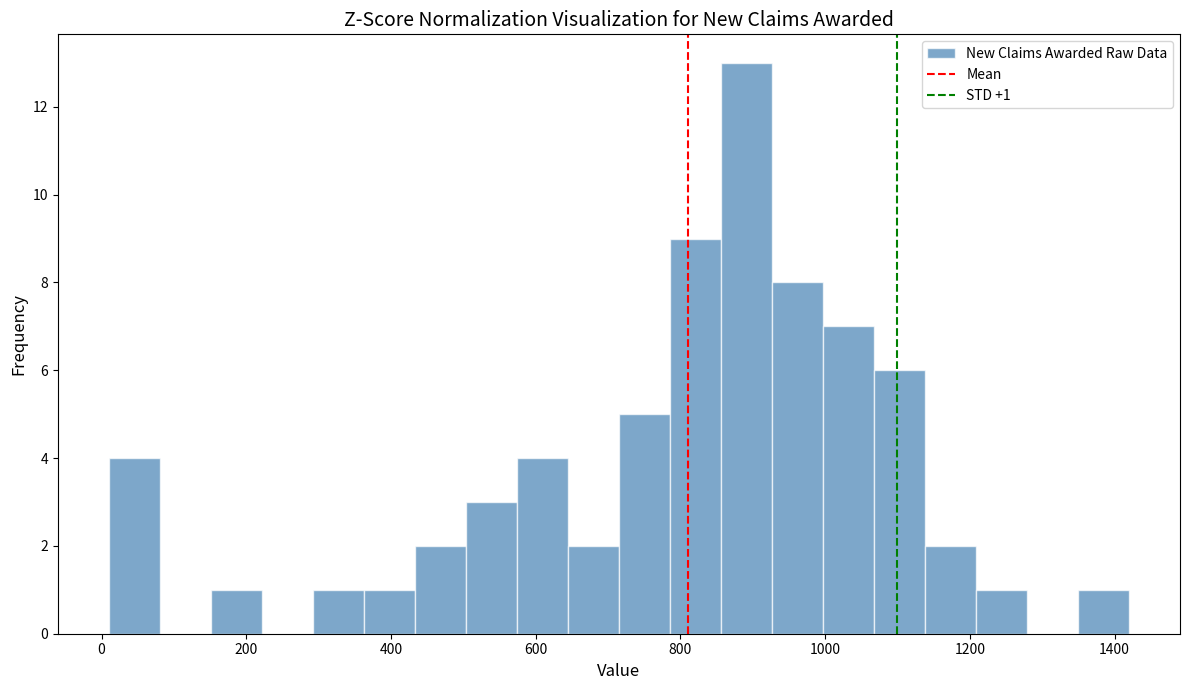

Read against the x-axis, roughly where is the centre of the tallest bar?

900